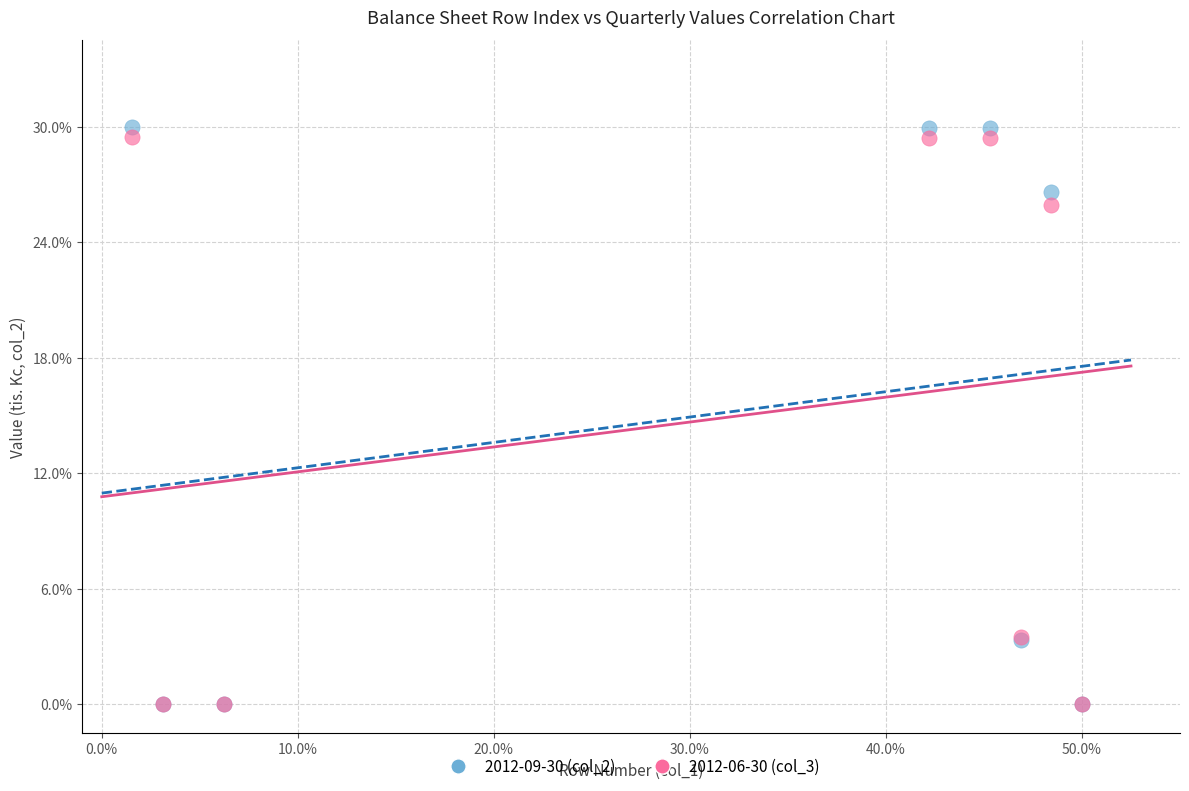

What are all the series names shown in the legend?

2012-09-30 (col_2), 2012-06-30 (col_3)